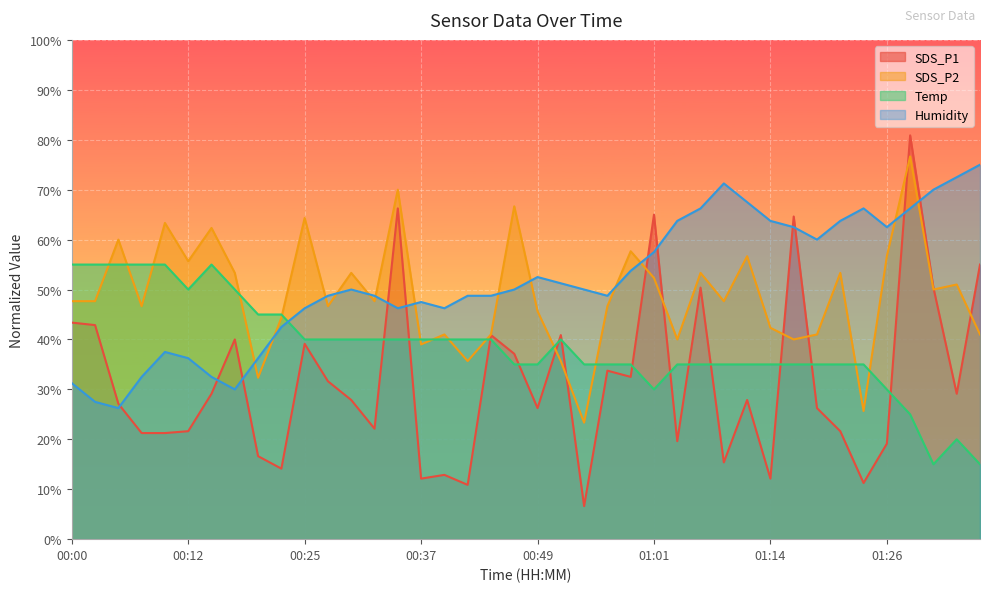

How many times do Humidity and Temp cross each other?

1